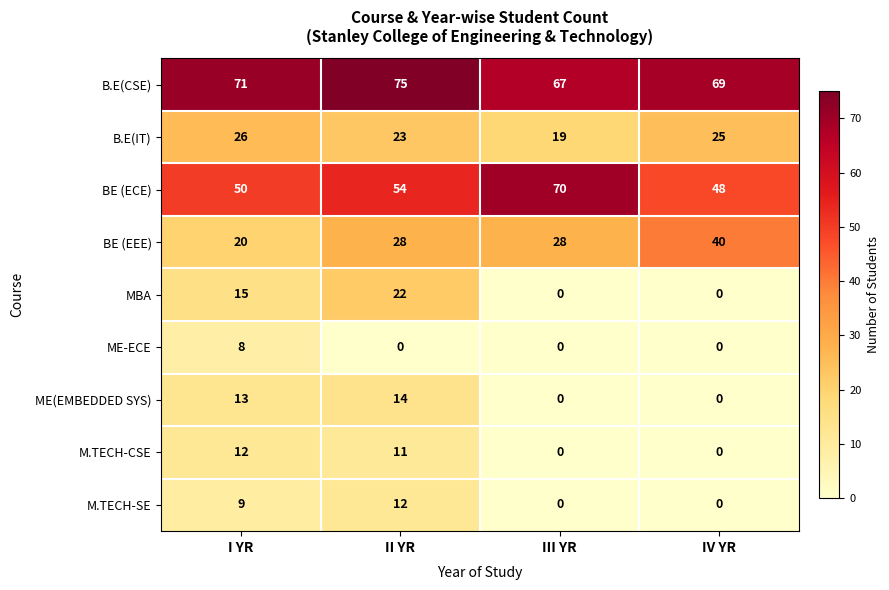

At I YR, list the series in order from smallest to largest.

ME-ECE, M.TECH-SE, M.TECH-CSE, ME(EMBEDDED SYS), MBA, BE (EEE), B.E(IT), BE (ECE), B.E(CSE)